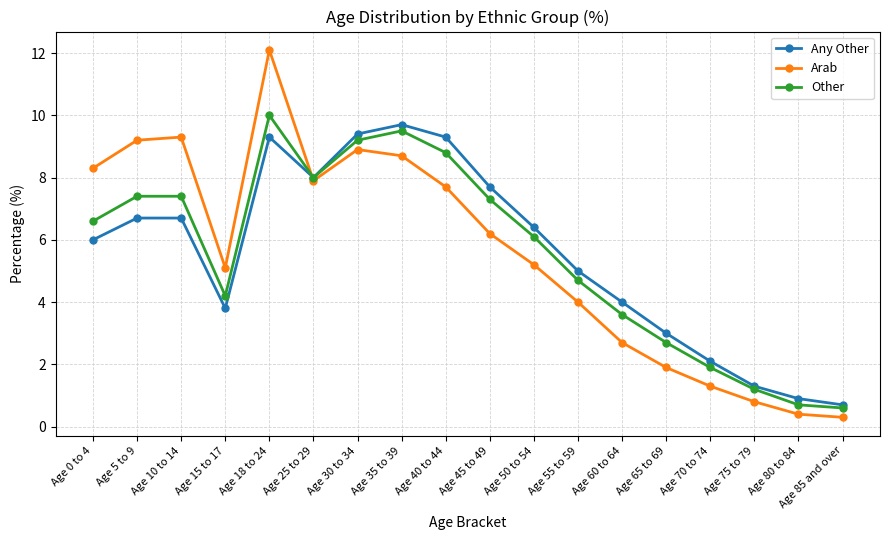

What are all the series names shown in the legend?

Any Other, Arab, Other